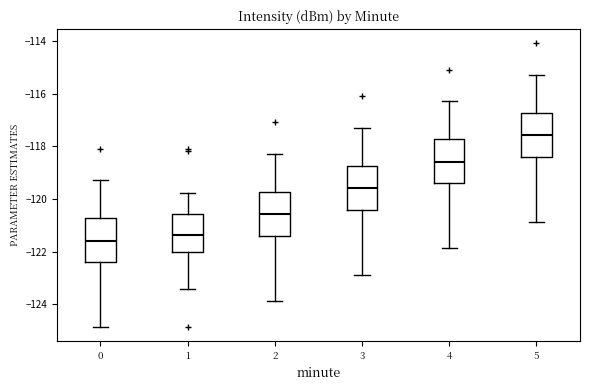

Where does the upper whisker of the box at x = 3 end on the y-axis? The values are not printed on the chart, so give them approximately, as read against the axis.

-117.2